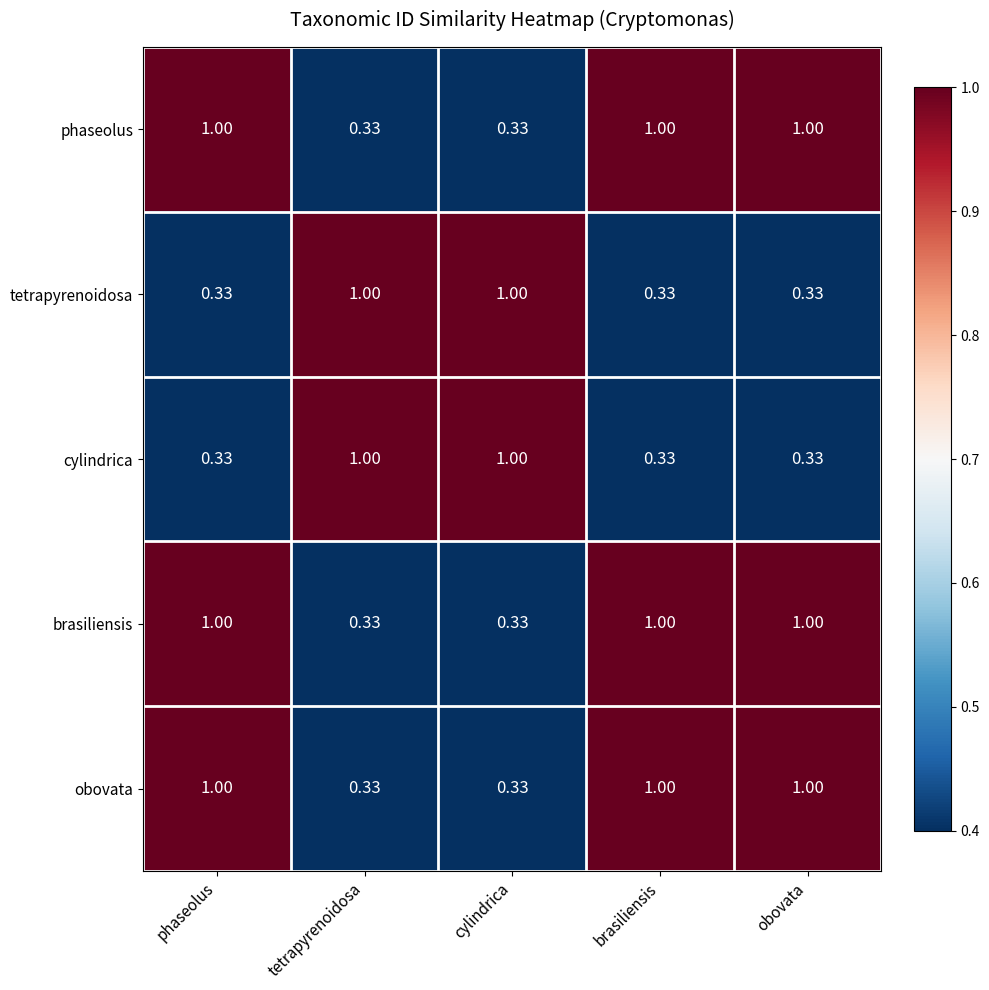

At how many categories does at least one series exceed 0?

5